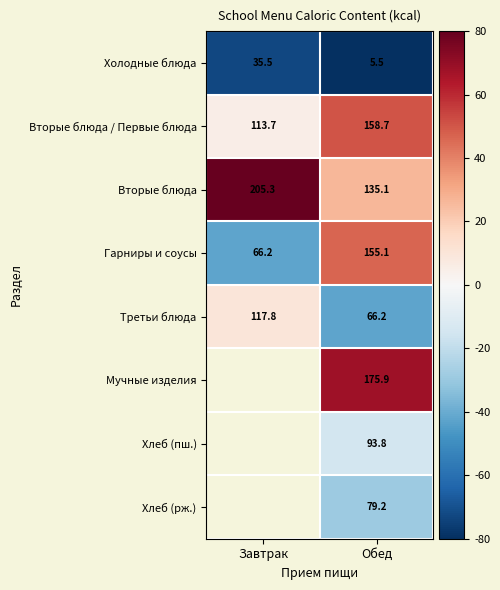

At which label is Гарниры и соусы closest to 110?

Завтрак